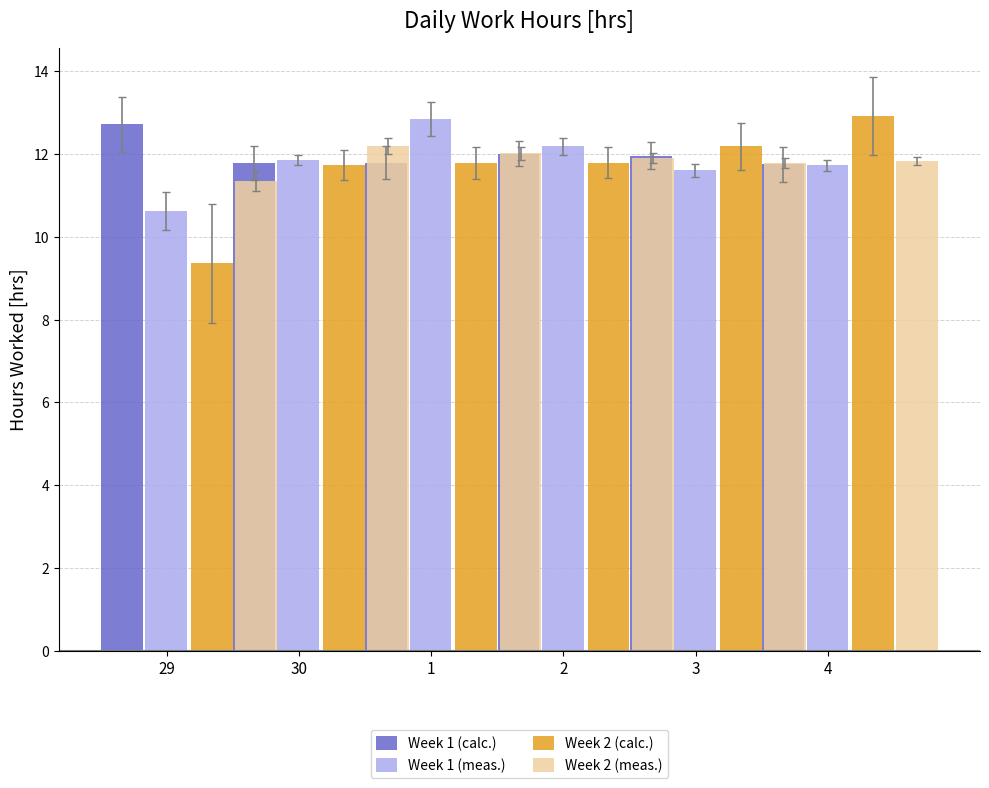

Which has a higher value, 2 or 3?

2